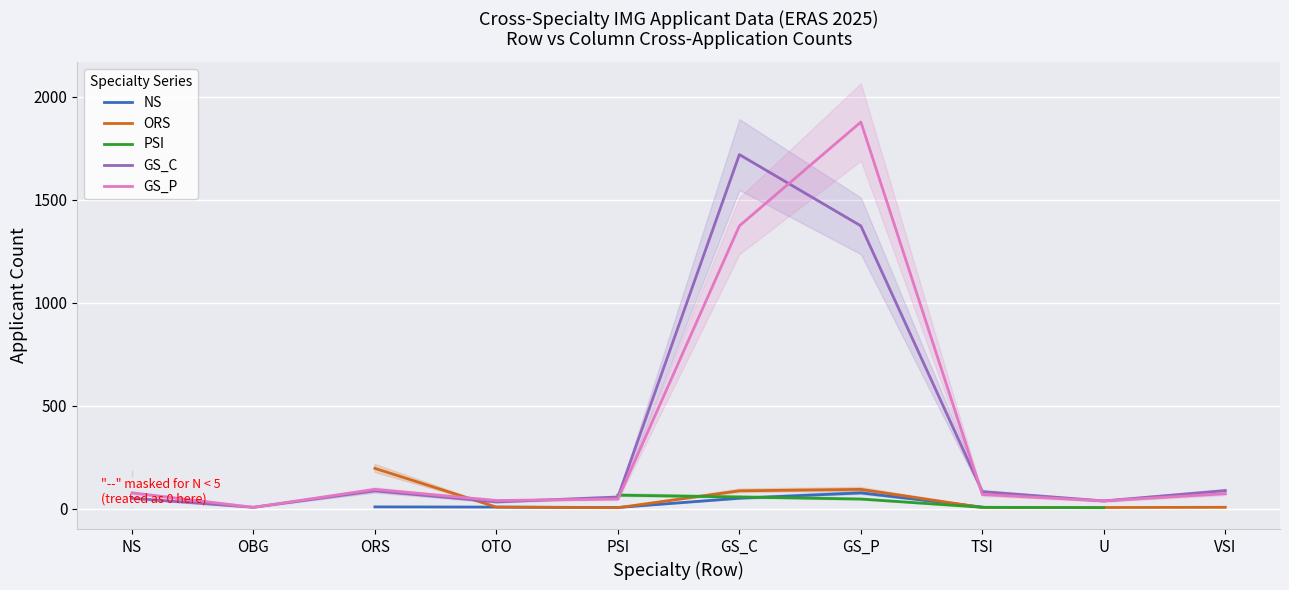

What position from the left is OBG?

2